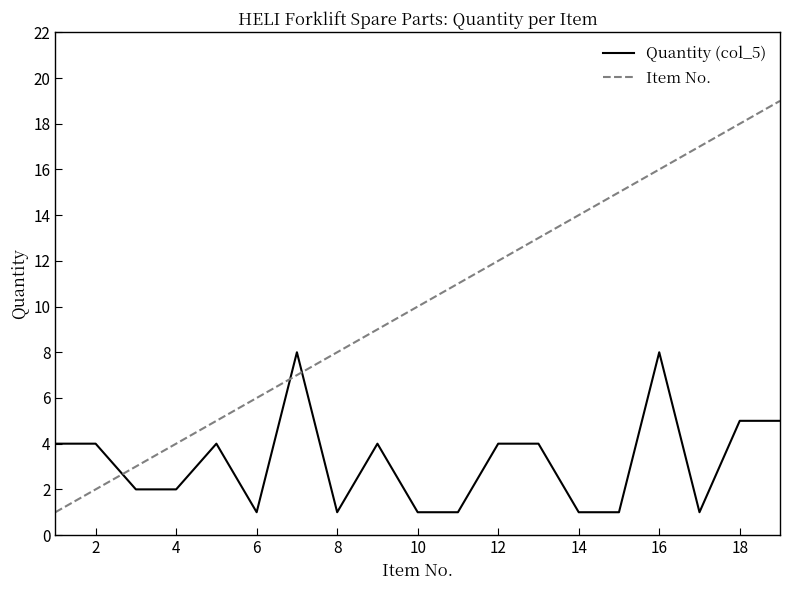

How many intersections are there between Item No. and Quantity (col_5)?

3